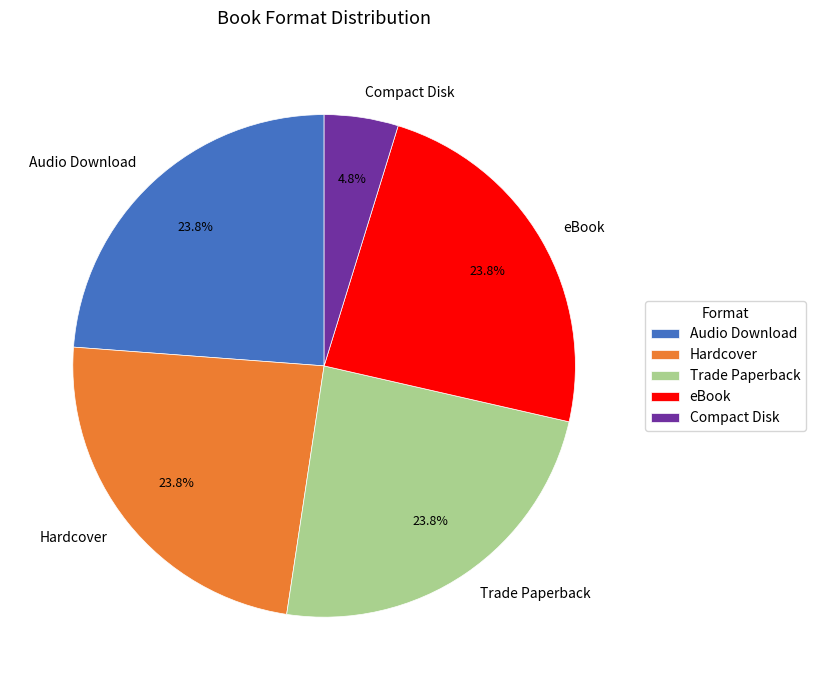

Approximately how many times larger is the value at eBook compared to Hardcover?

1.0